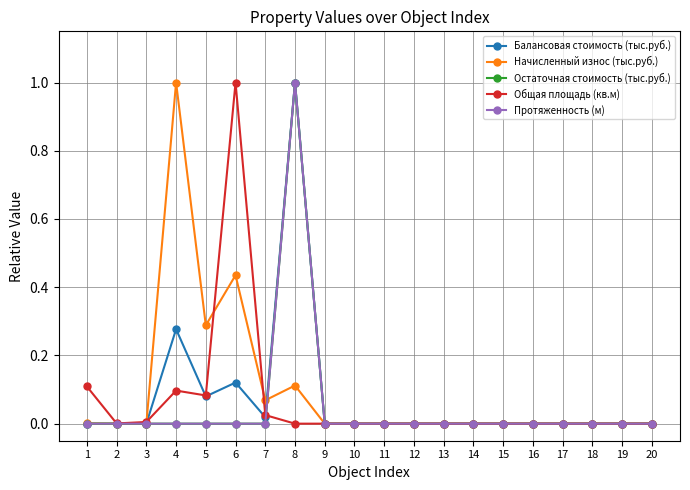

At which category is the sum across all series the highest?

8